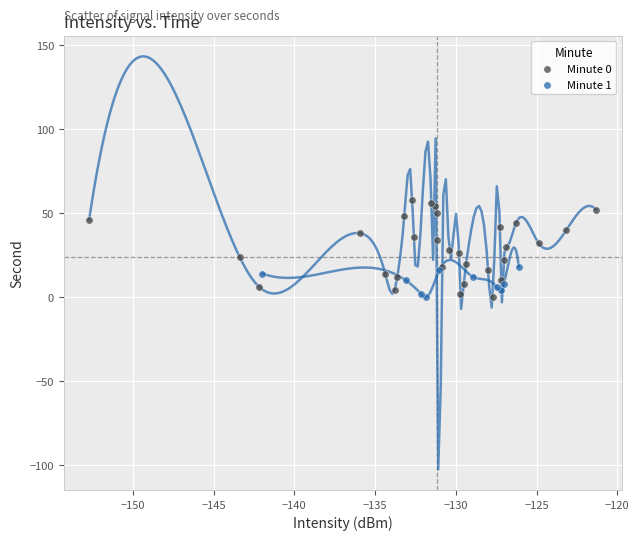

Which series has the widest spread of Y values?

Minute 0